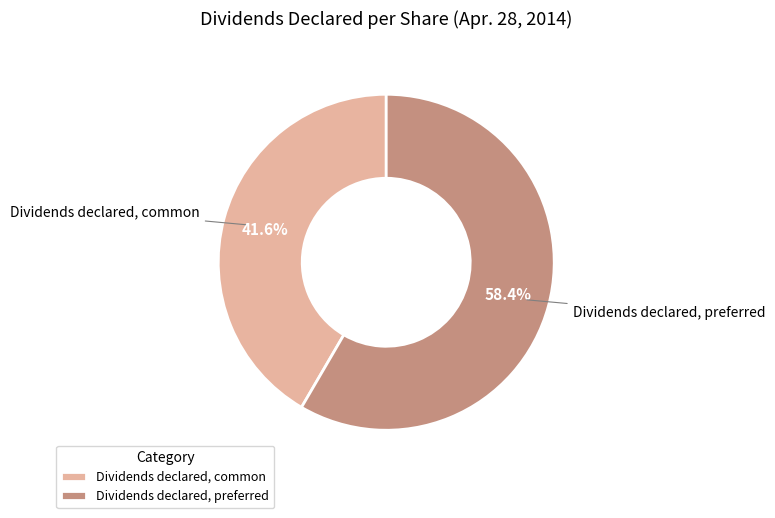

Count the number of slices in the pie.

2